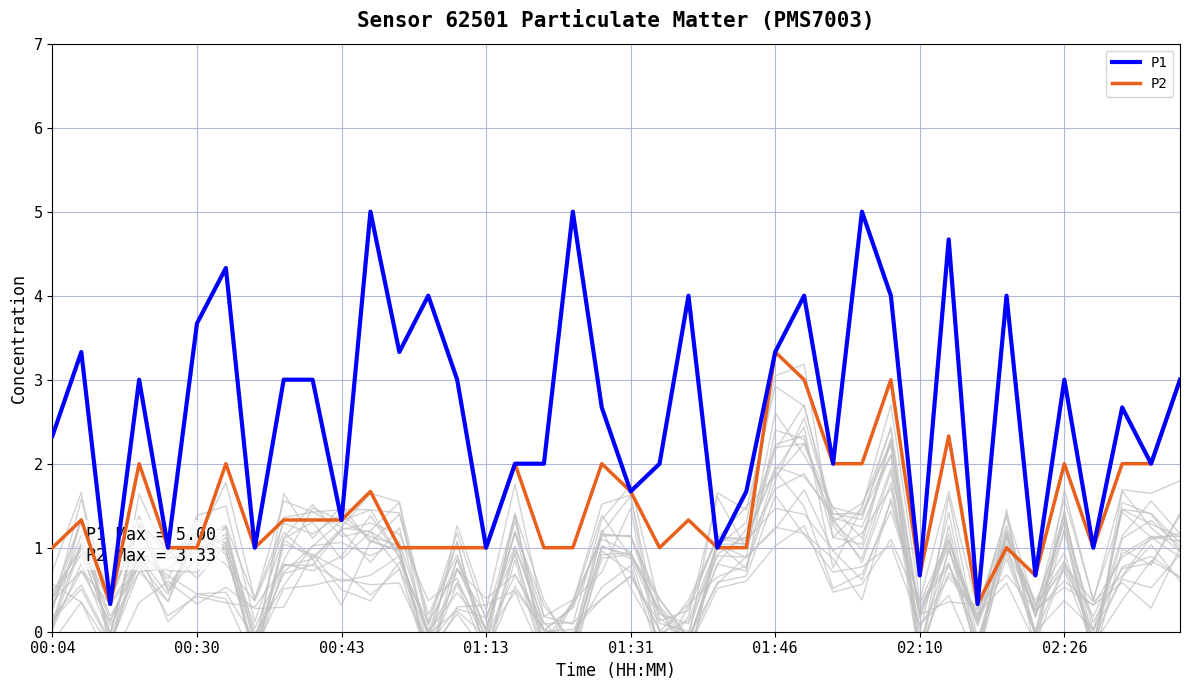

True or false: P1 and P2 cross at least once.

False